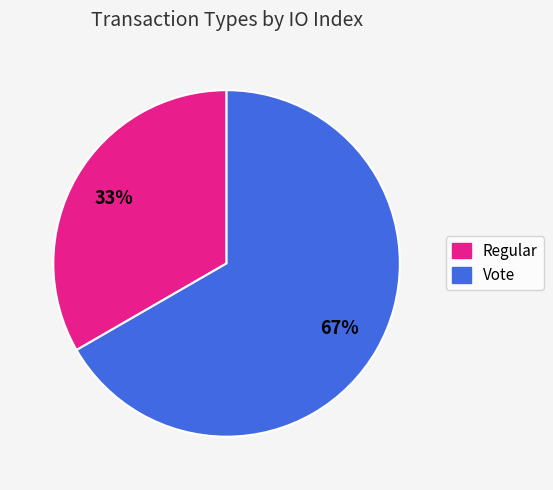

What is the ratio of the value at Regular to the value at Vote?

0.5